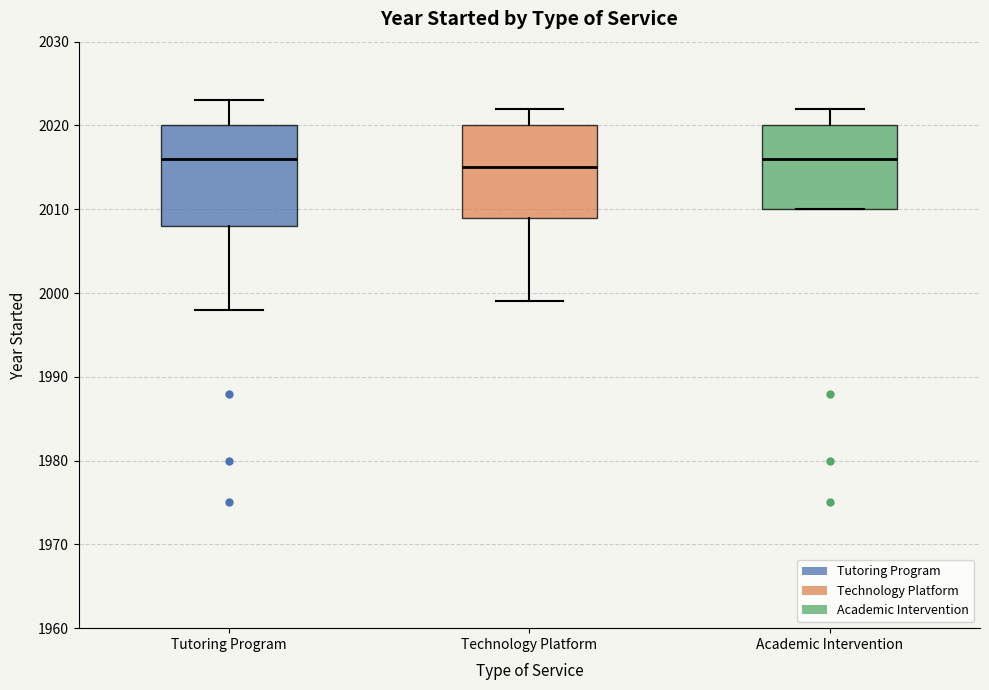

Where does the lower whisker of the box for Technology Platform end on the y-axis? The values are not printed on the chart, so give them approximately, as read against the axis.

1999